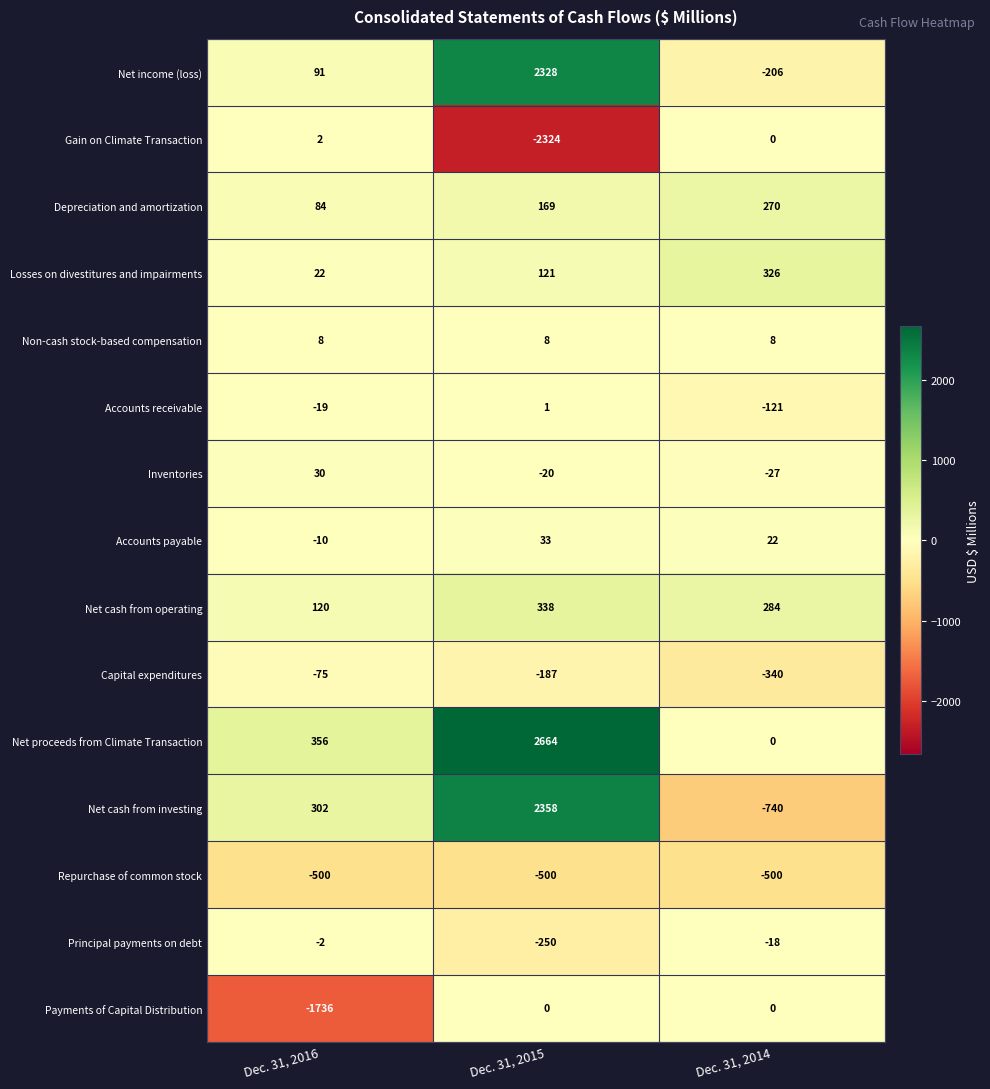

How many series are shown in this chart?

15